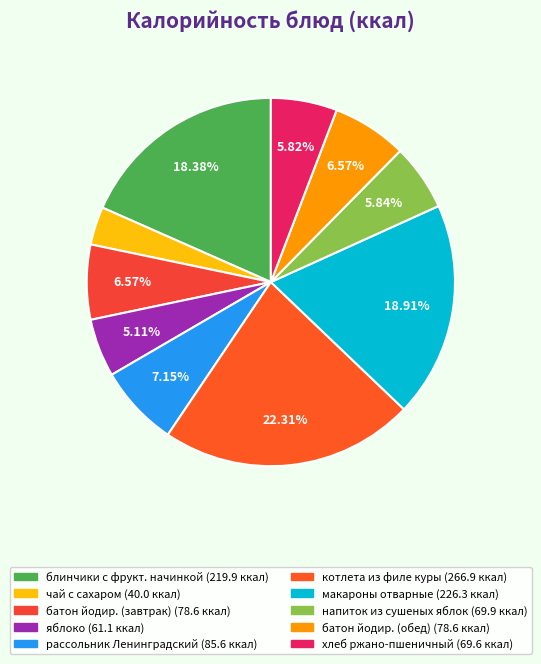

How many segments does this pie chart have?

10